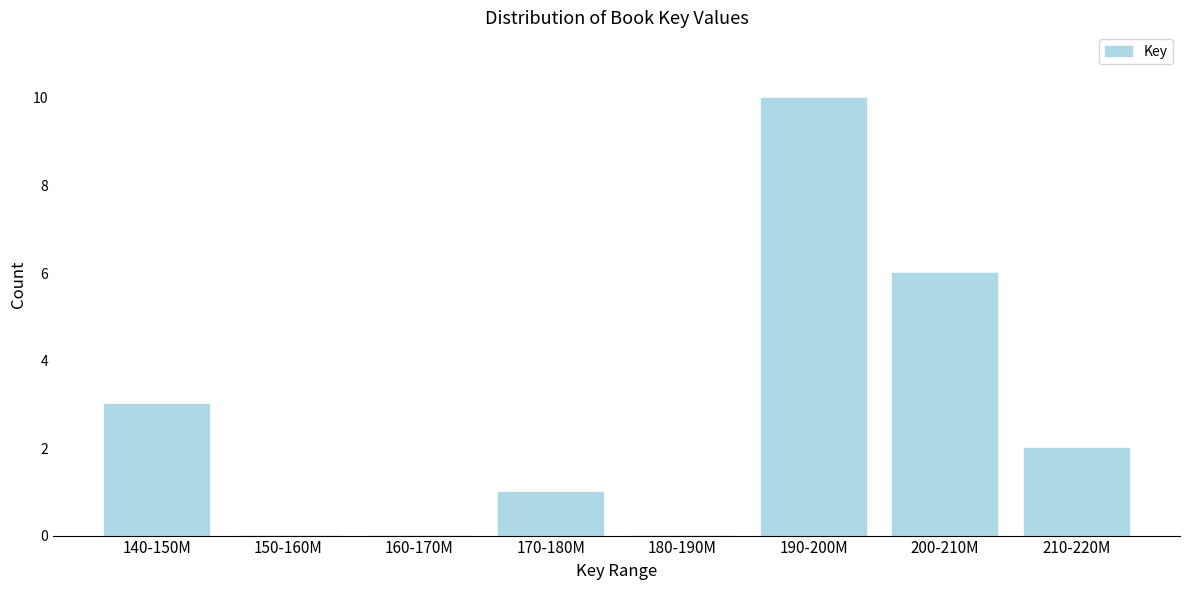

Reading left to right, transcribe all the data shown in this chart.

140-150M=3	150-160M=0	160-170M=0	170-180M=1	180-190M=0	190-200M=10	200-210M=6	210-220M=2